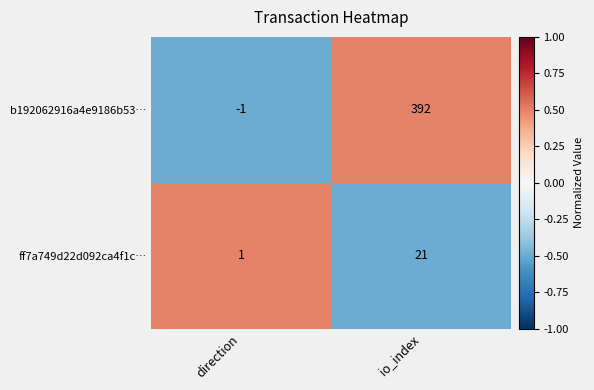

Which label corresponds to the smallest value in the chart?

direction